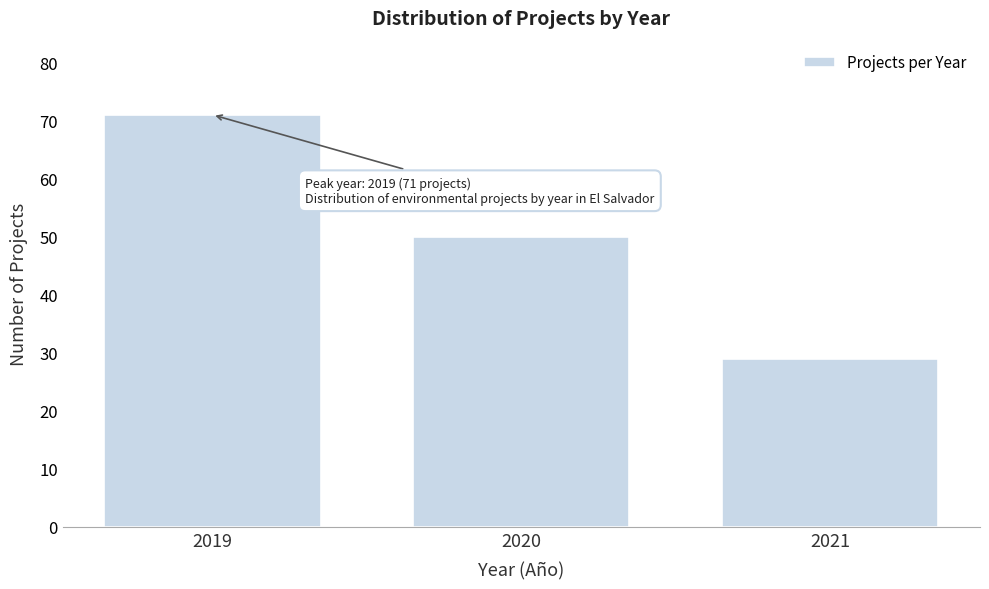

Reading left to right, what are all the values shown in this chart?

2019=71	2020=50	2021=29